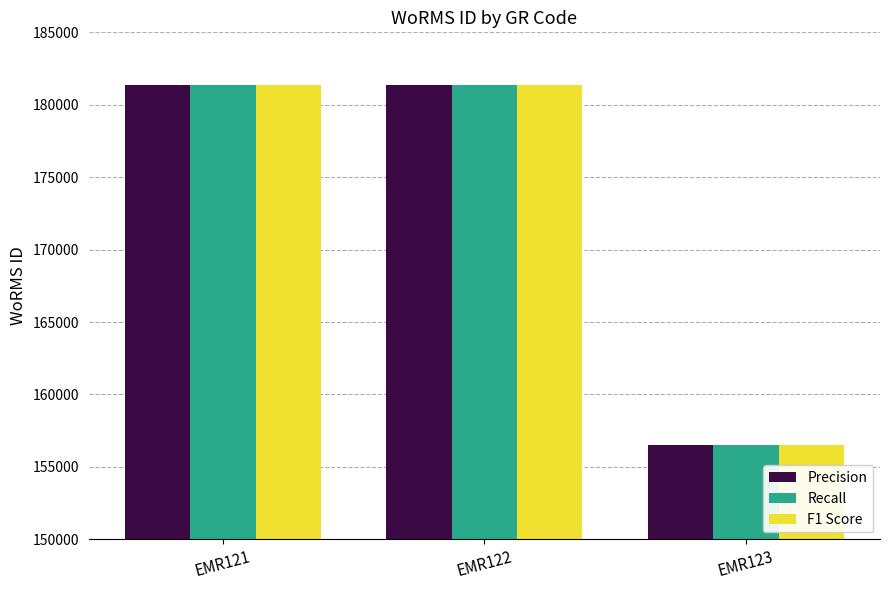

How many values in the Precision series are below 181362?

1